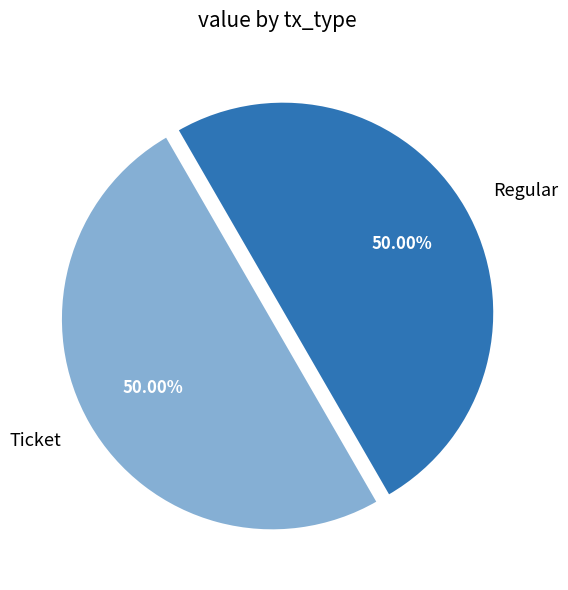

Approximately how many times larger is the value at Ticket compared to Regular?

1.0